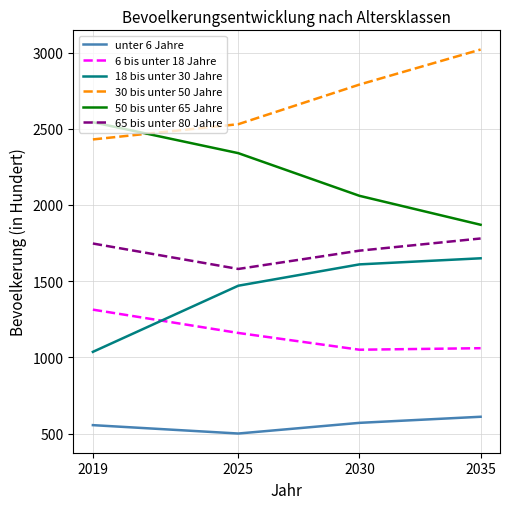

What is the sum of the 30 bis unter 50 Jahre values at 2035 and 2030?

5810